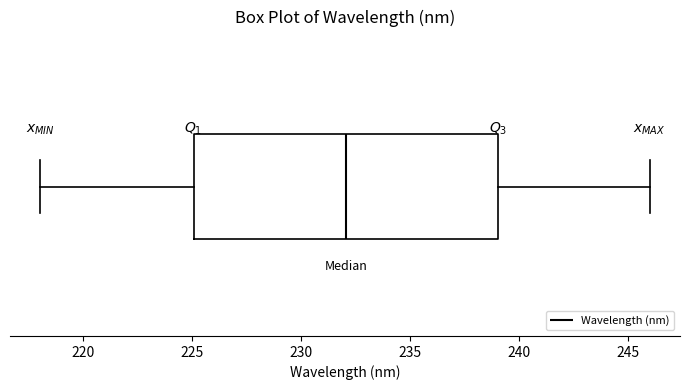

Where does the right whisker of the box end on the x-axis? The values are not printed on the chart, so give them approximately, as read against the axis.

246